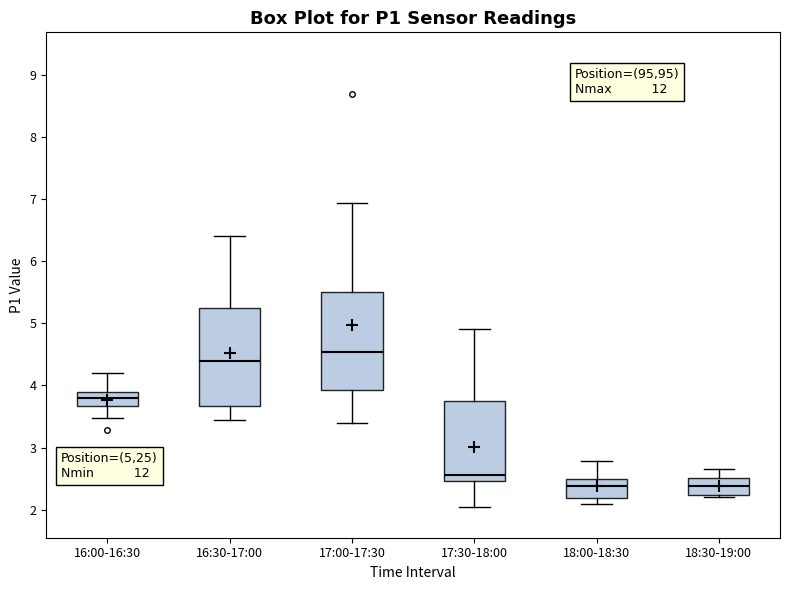

Where does the median line of the box for 18:30-19:00 sit on the y-axis? The values are not printed on the chart, so give them approximately, as read against the axis.

2.4